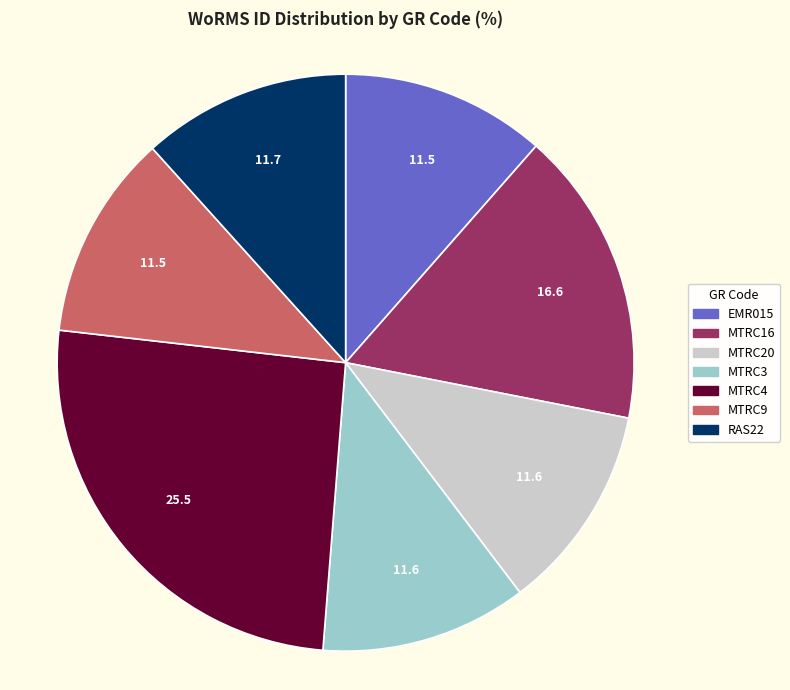

Is there a majority slice in this chart?

No